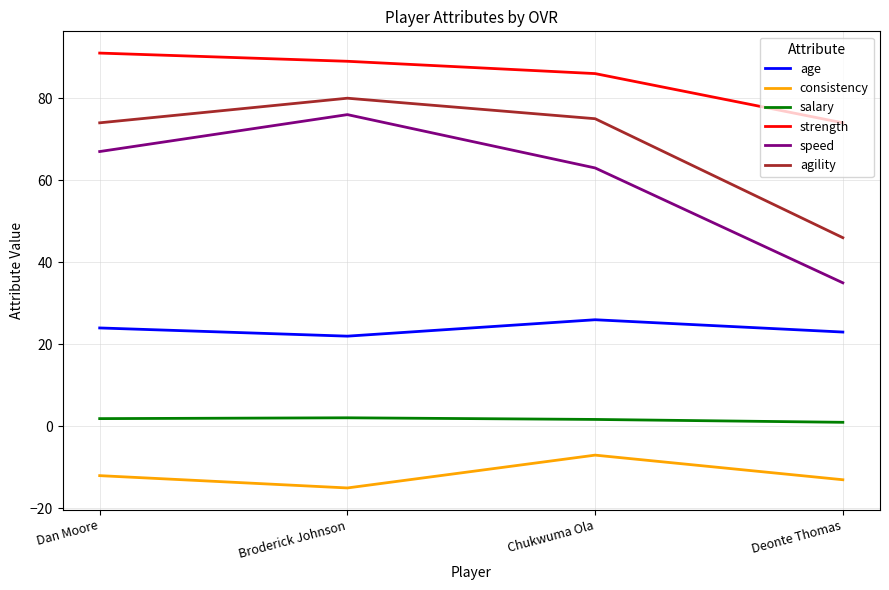

True or false: strength and consistency cross at least once.

False